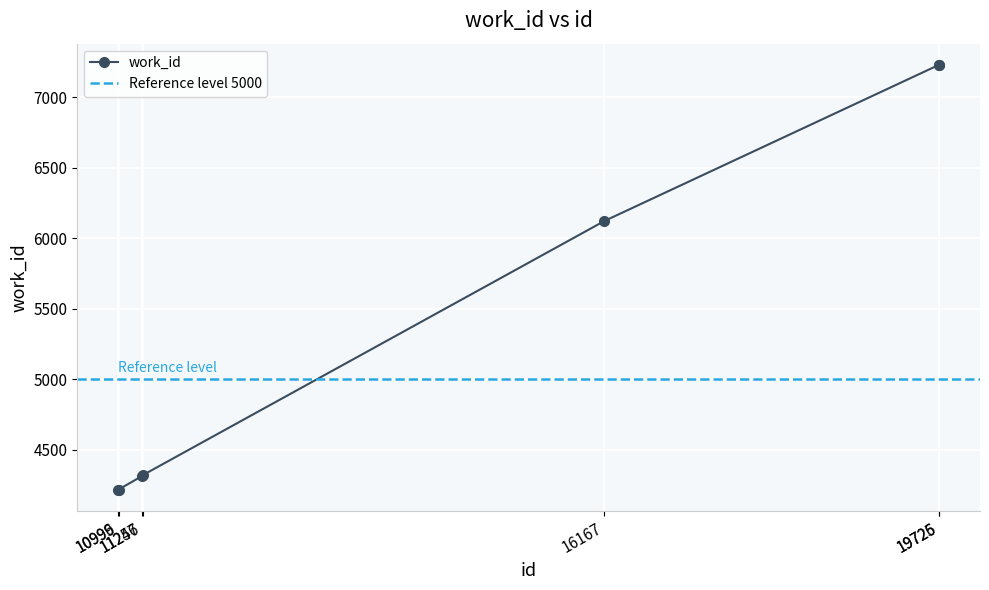

Reading left to right, extract all data points from this chart.

4217	4217	4312	4319	6123	7231	7231